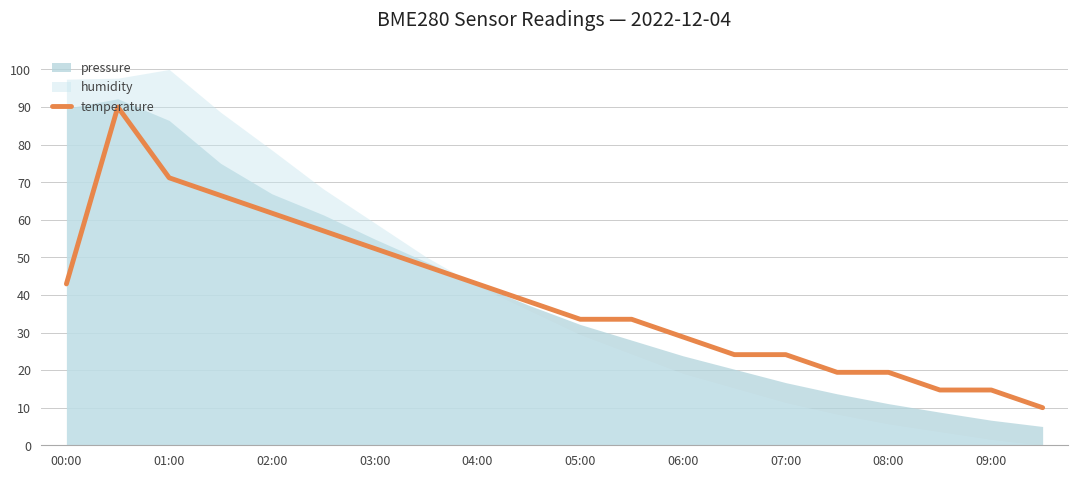

True or false: temperature has a value of 71.2 at 01:00.

True